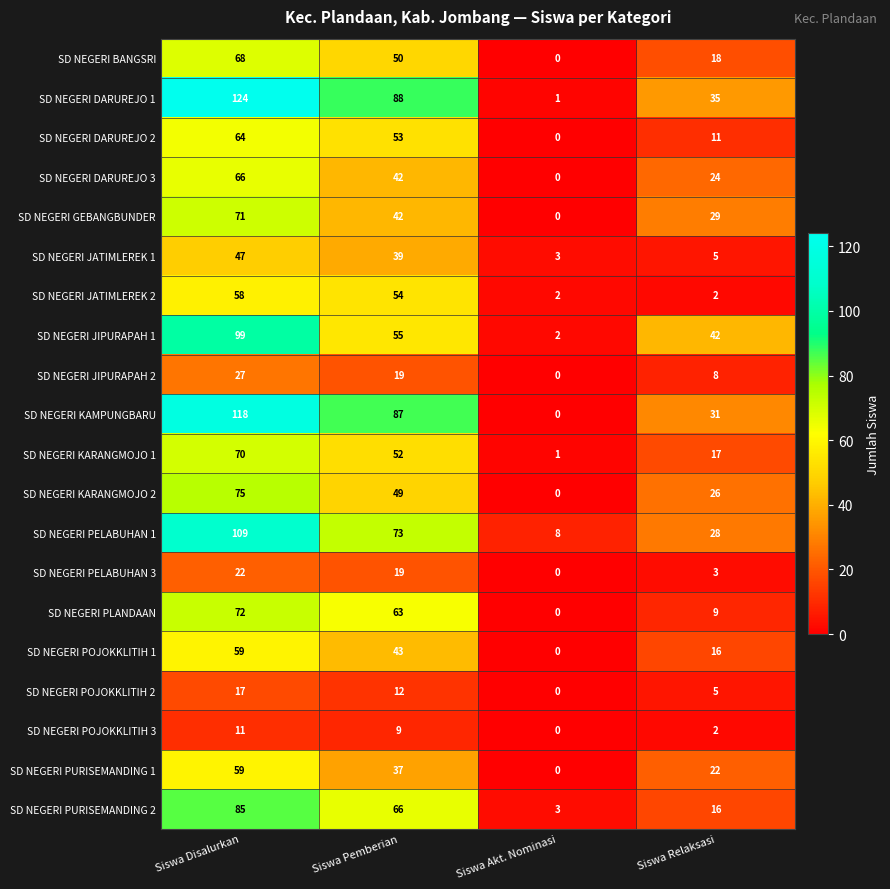

Where does the SD NEGERI BANGSRI series first go above 50?

Siswa Disalurkan